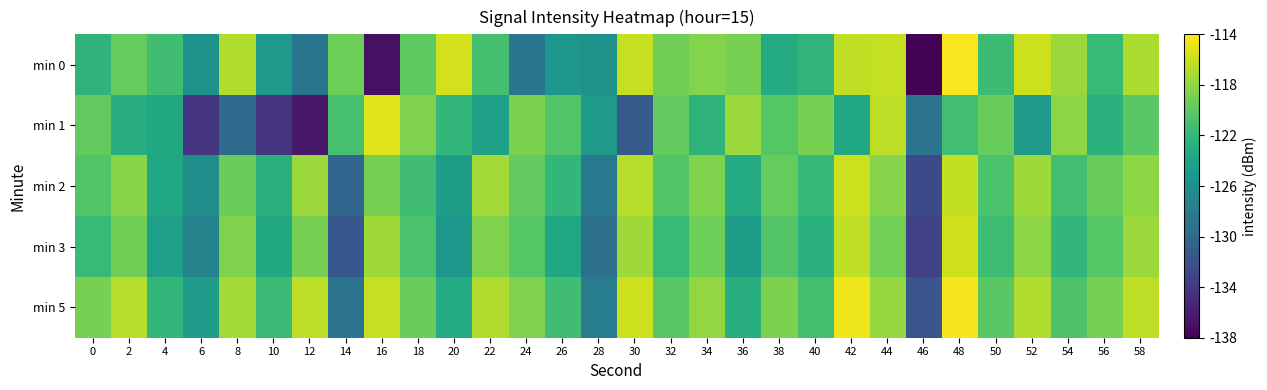

What is the total value across all series at 20?

-610.9